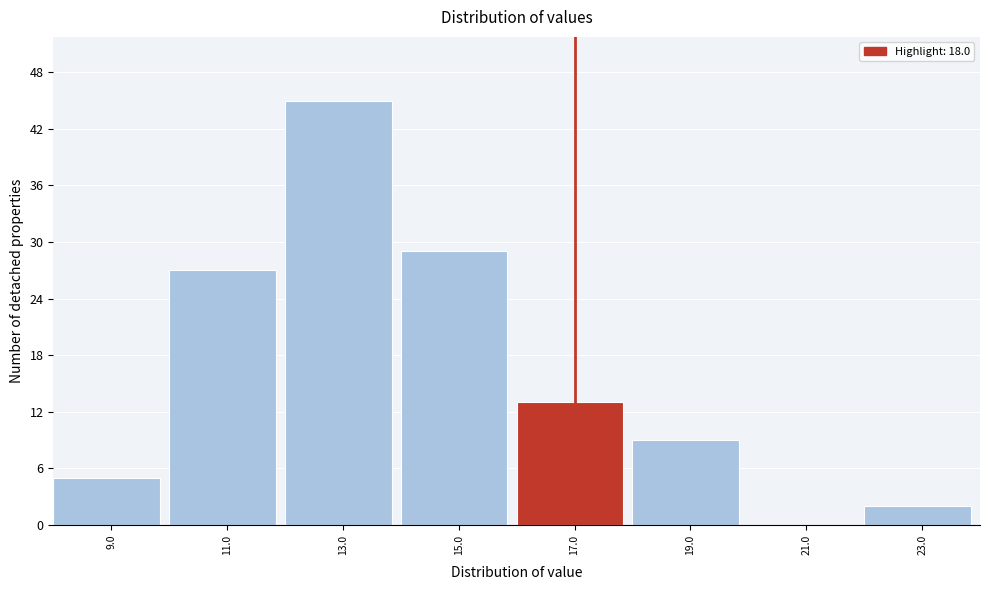

Reading left to right, extract all data points from this chart.

9.0=5	11.0=27	13.0=45	15.0=29	17.0=13	19.0=9	21.0=0	23.0=2